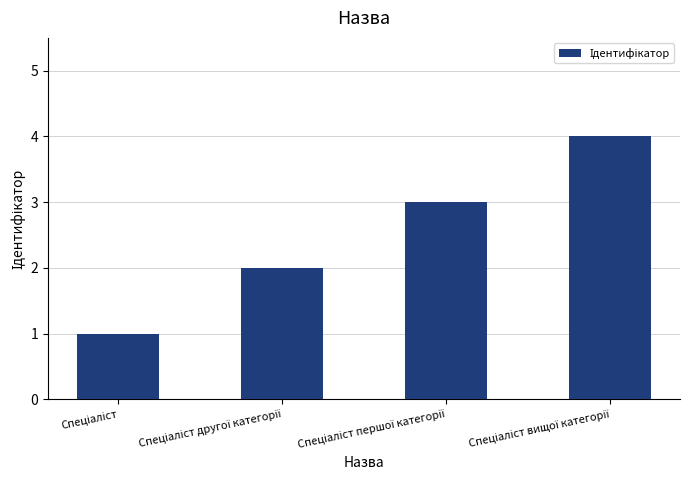

What is the sum of all values?

10